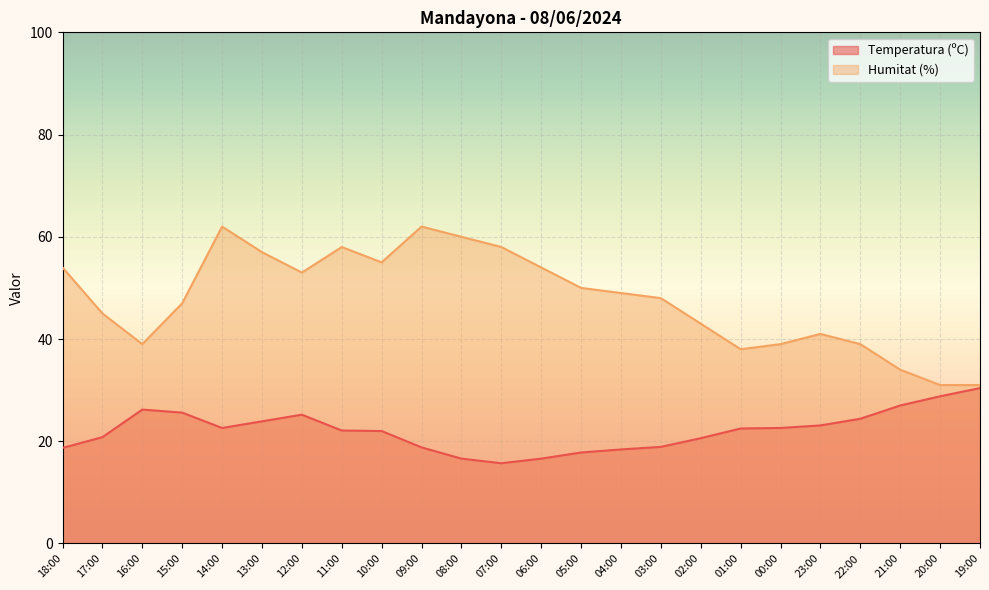

List the series in order of their peak value, lowest first.

Temperatura (ºC), Humitat (%)